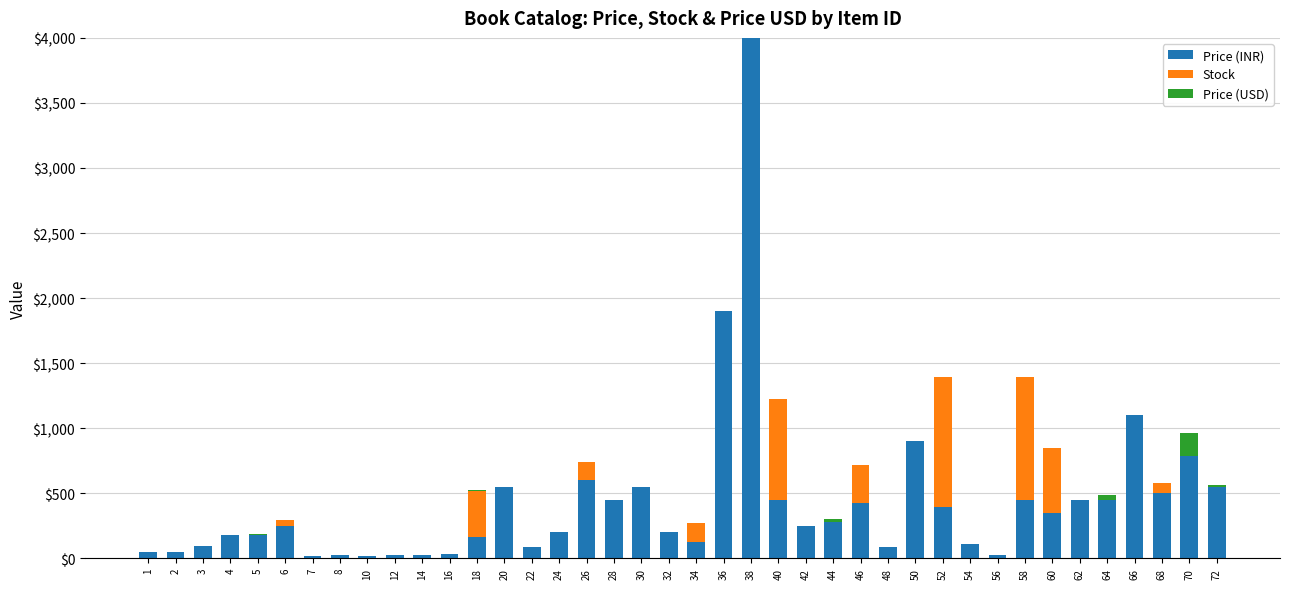

At which category is the sum across all series the highest?

38